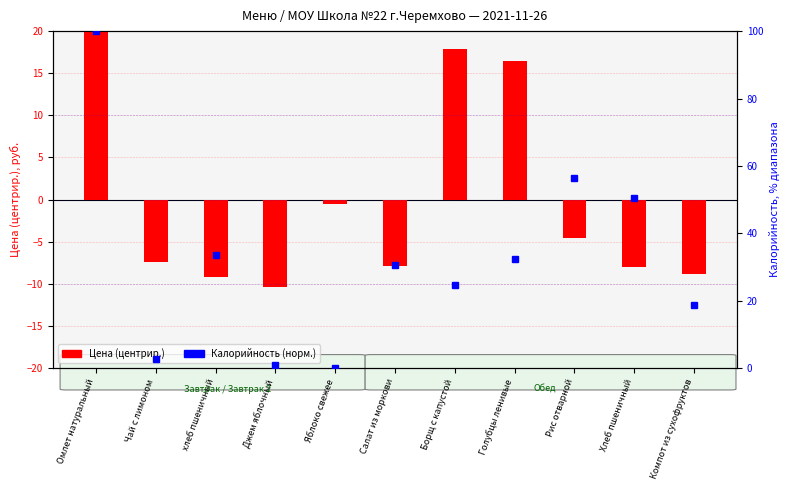

True or false: Калорийность (норм.) has a value of 24.5 at Борщ с капустой.

True